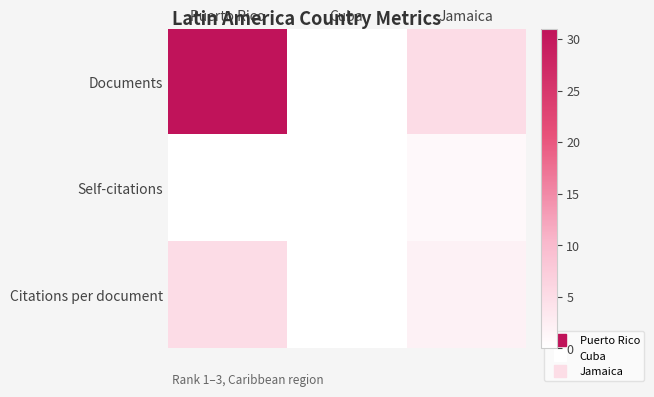

Which series has the largest range (max minus min)?

Documents